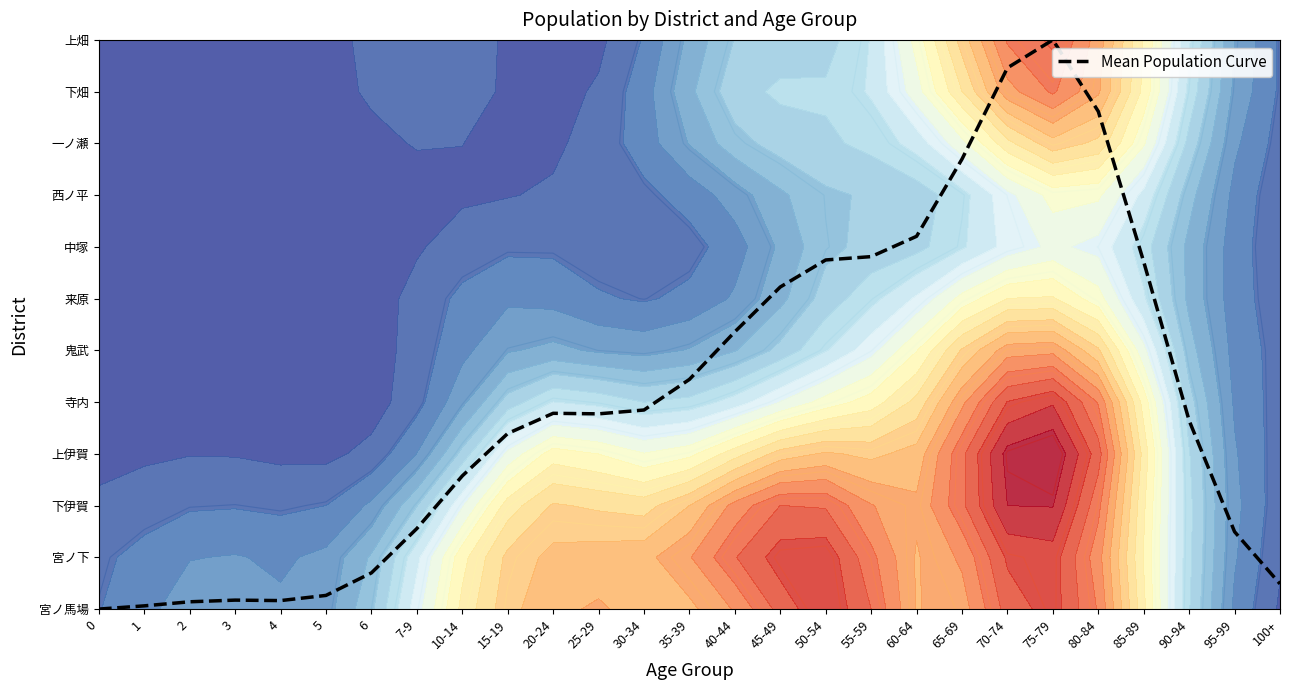

How many data points are above 3?

16